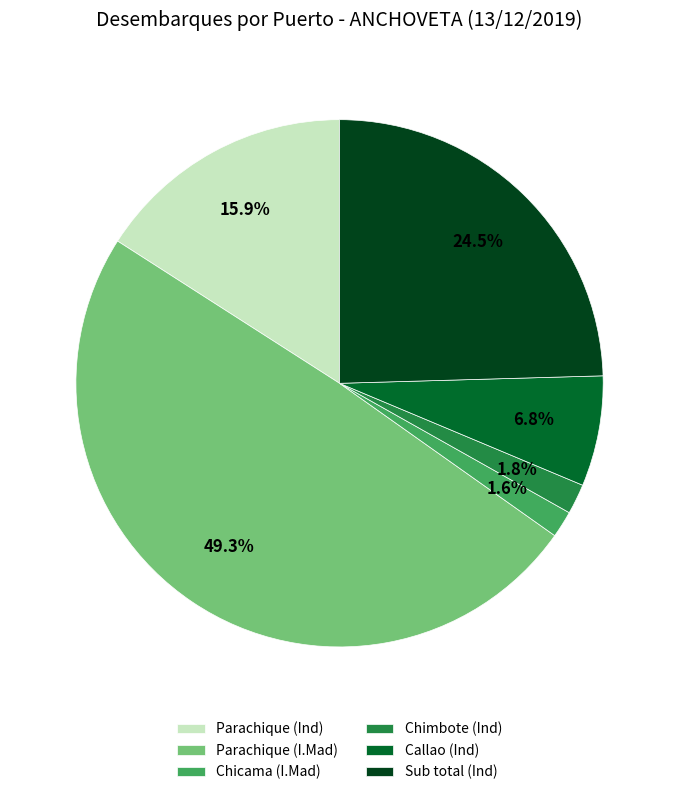

To the nearest percent, what percentage of the pie is Chimbote (Ind)?

2%